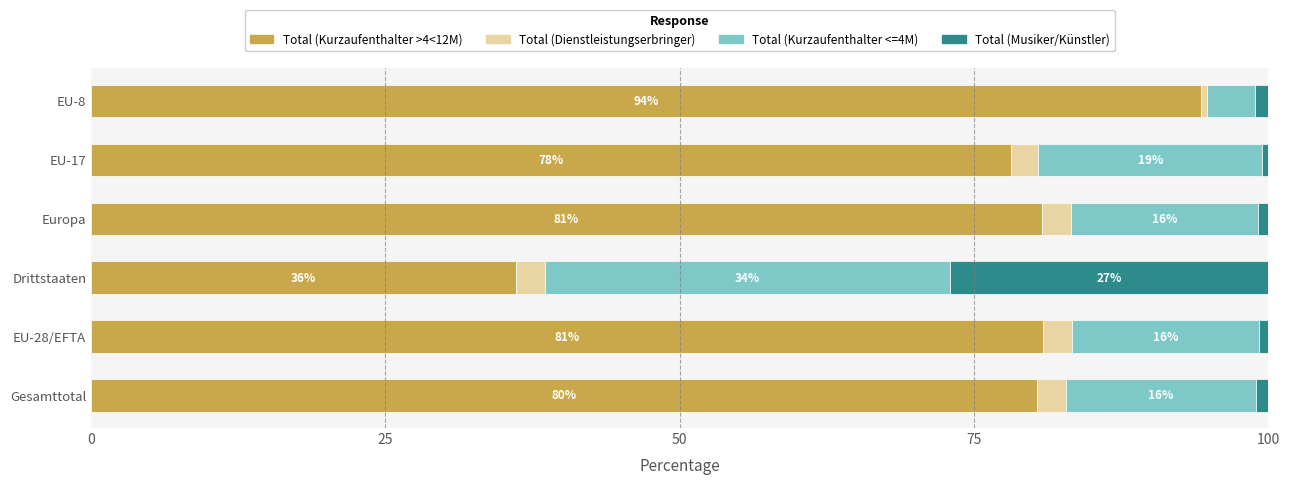

What is the minimum value for Total (Kurzaufenthalter >4<12M)?

36.1